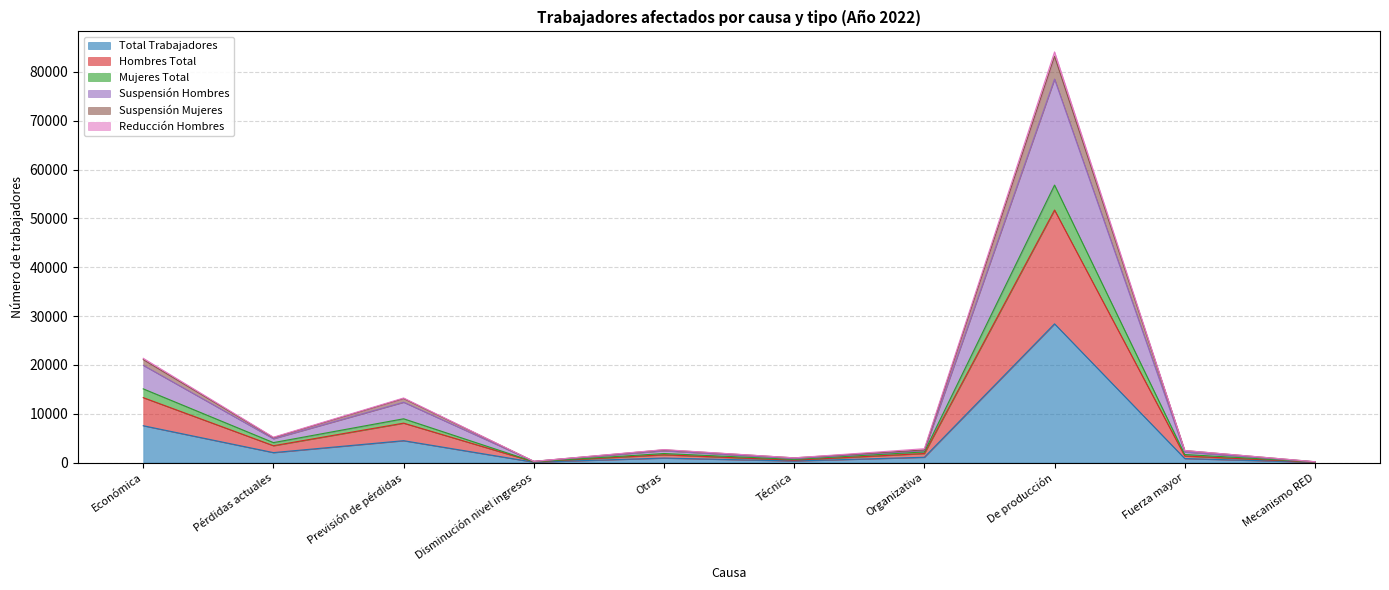

At which category does Suspensión Mujeres reach its first local valley?

Pérdidas actuales